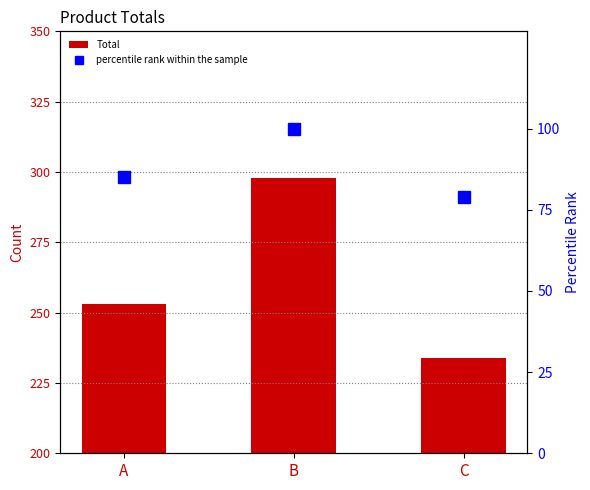

What is the sum of all percentile rank within the sample values?

264